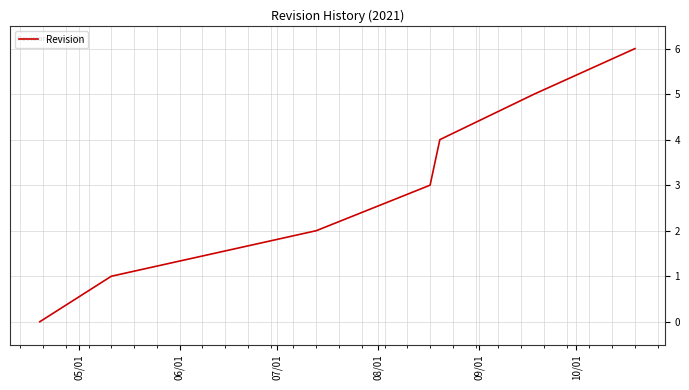

How many values are between 1 and 5?

5